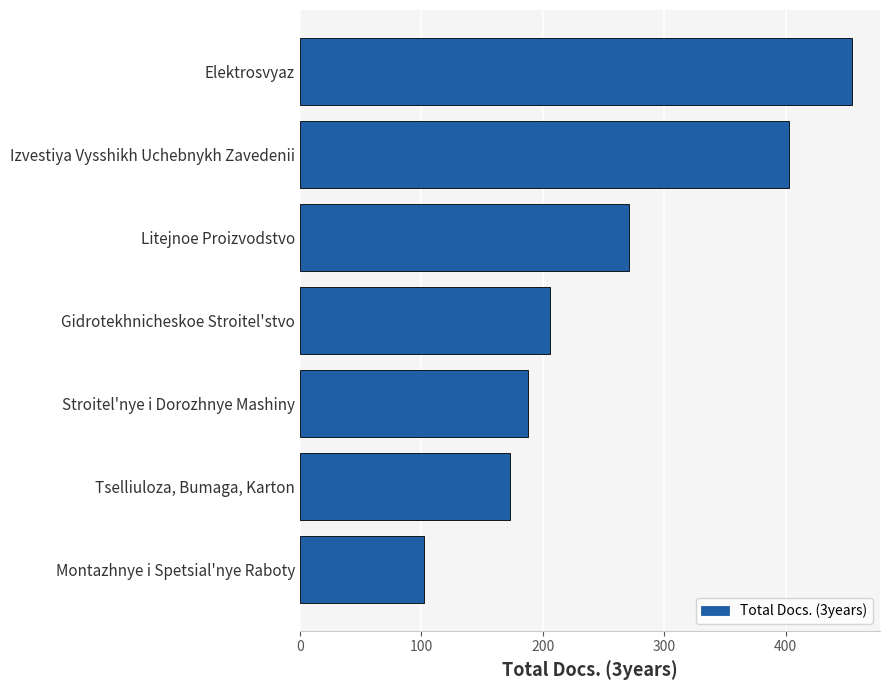

The chart shows a value of 403 at Izvestiya Vysshikh Uchebnykh Zavedenii. True or false?

True